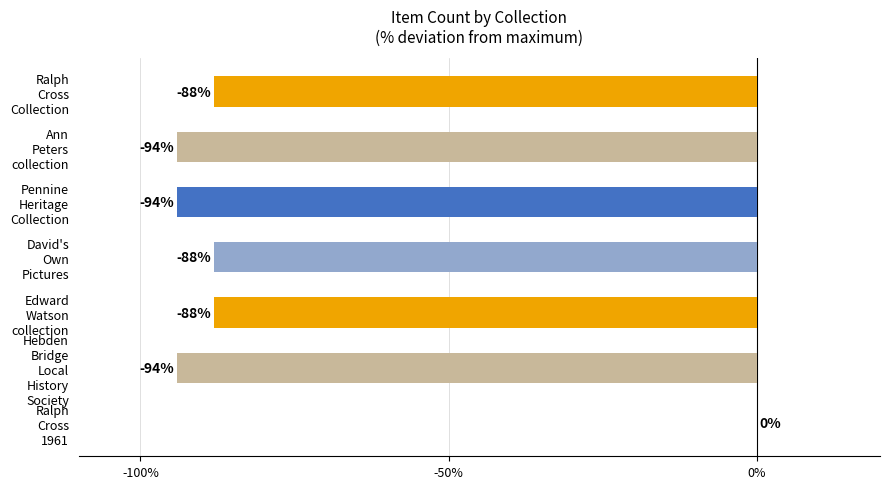

How many values exceed -88?

1